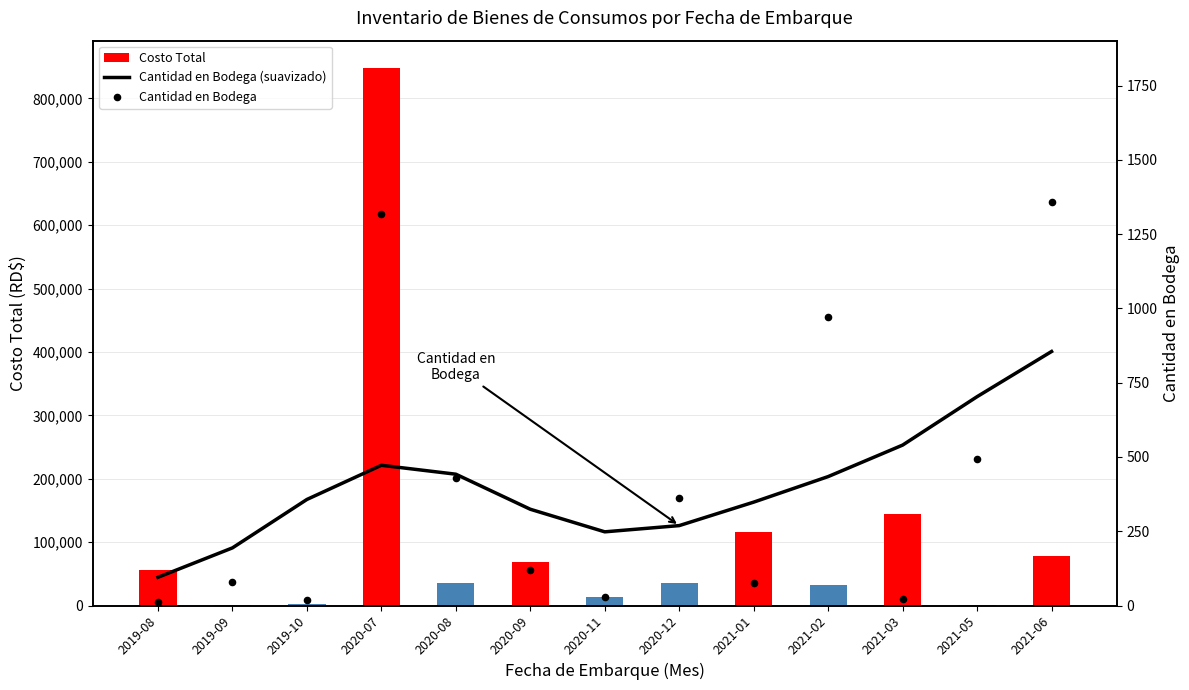

Which series reaches the minimum Y coordinate?

Cantidad en Bodega